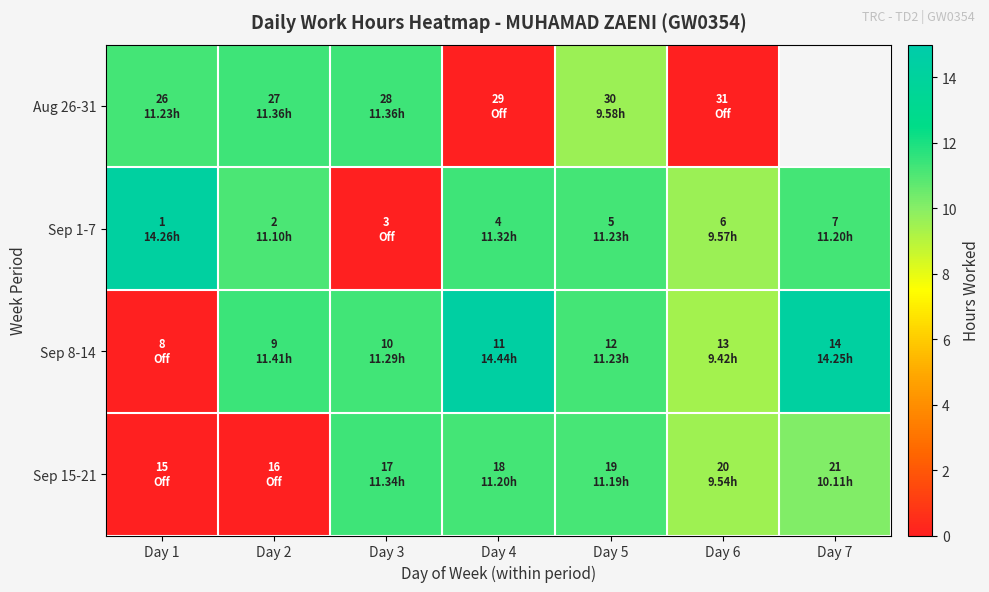

Is the value of Sep 1-7 at Day 5 greater than the value of Sep 15-21 at Day 4?

Yes